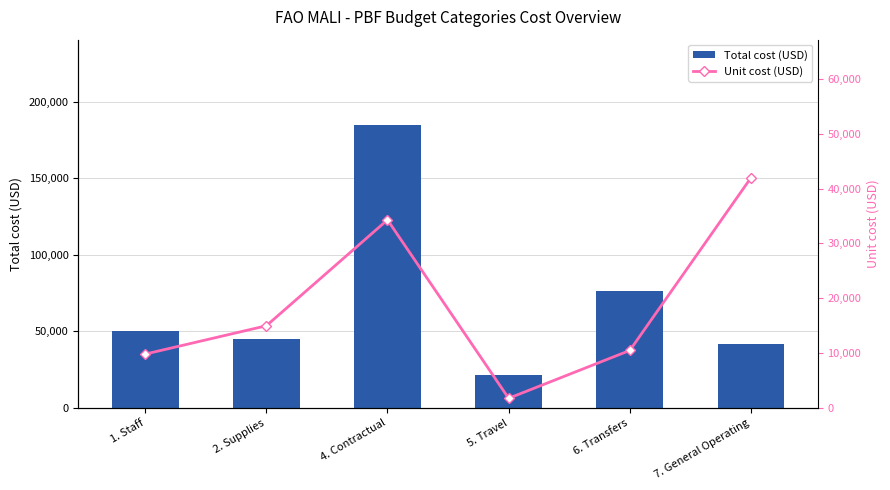

Which series has the widest spread of values?

Total cost (USD)